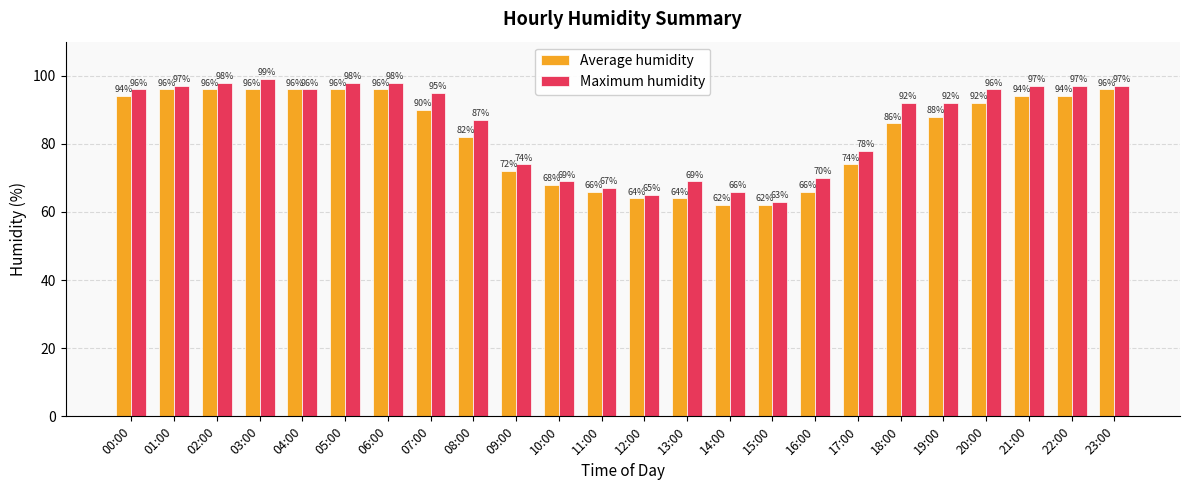

Reading left to right, transcribe all the data shown in this chart.

Average humidity: 00:00=94	01:00=96	02:00=96	03:00=96	04:00=96	05:00=96	06:00=96	07:00=90	08:00=82	09:00=72	10:00=68	11:00=66	12:00=64	13:00=64	14:00=62	15:00=62	16:00=66	17:00=74	18:00=86	19:00=88	20:00=92	21:00=94	22:00=94	23:00=96
Maximum humidity: 00:00=96	01:00=97	02:00=98	03:00=99	04:00=96	05:00=98	06:00=98	07:00=95	08:00=87	09:00=74	10:00=69	11:00=67	12:00=65	13:00=69	14:00=66	15:00=63	16:00=70	17:00=78	18:00=92	19:00=92	20:00=96	21:00=97	22:00=97	23:00=97